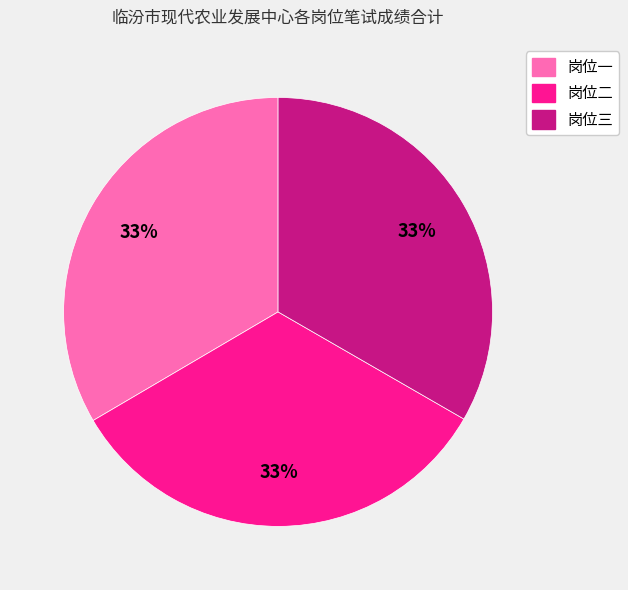

Does 岗位一 represent more than half of the total?

No